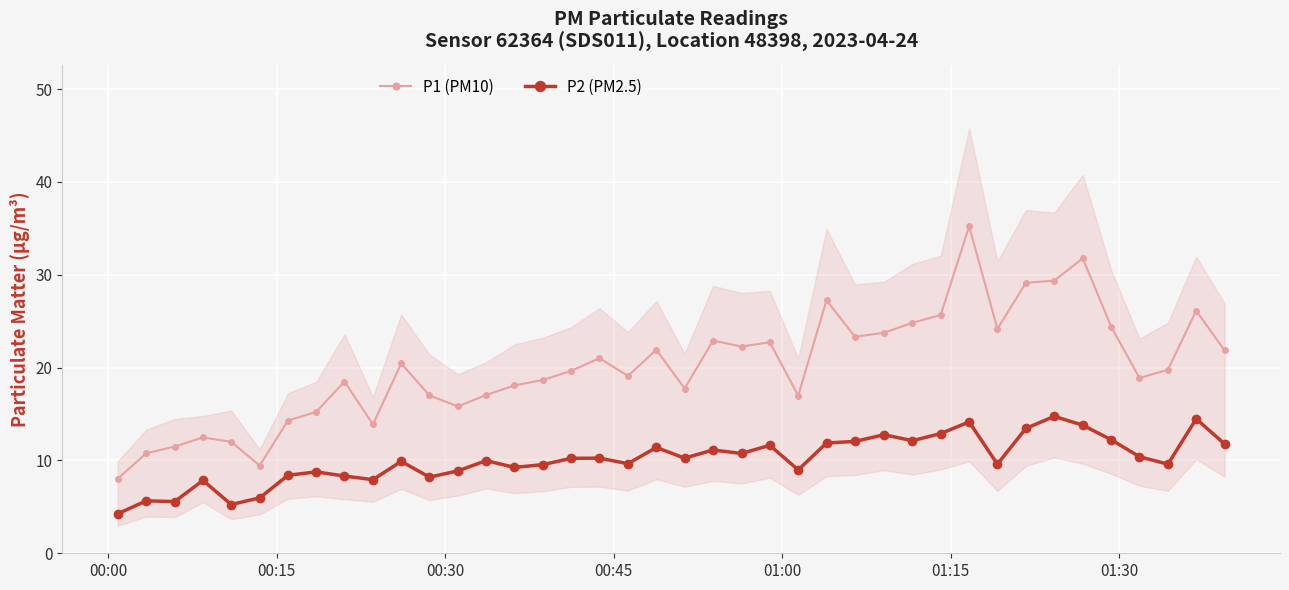

What is the value of the P1 (PM10) point at the 13th from the left?

15.8